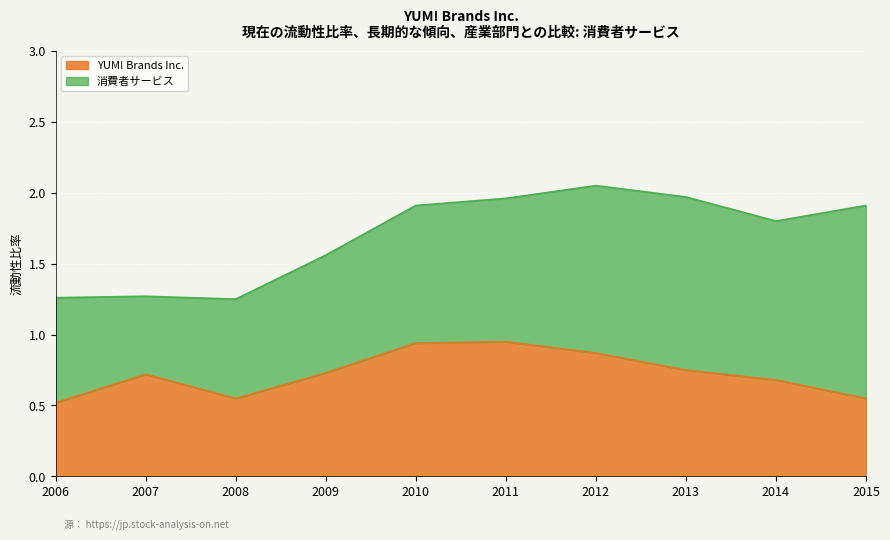

What is the change in value from 2008 to 2010?

+0.4